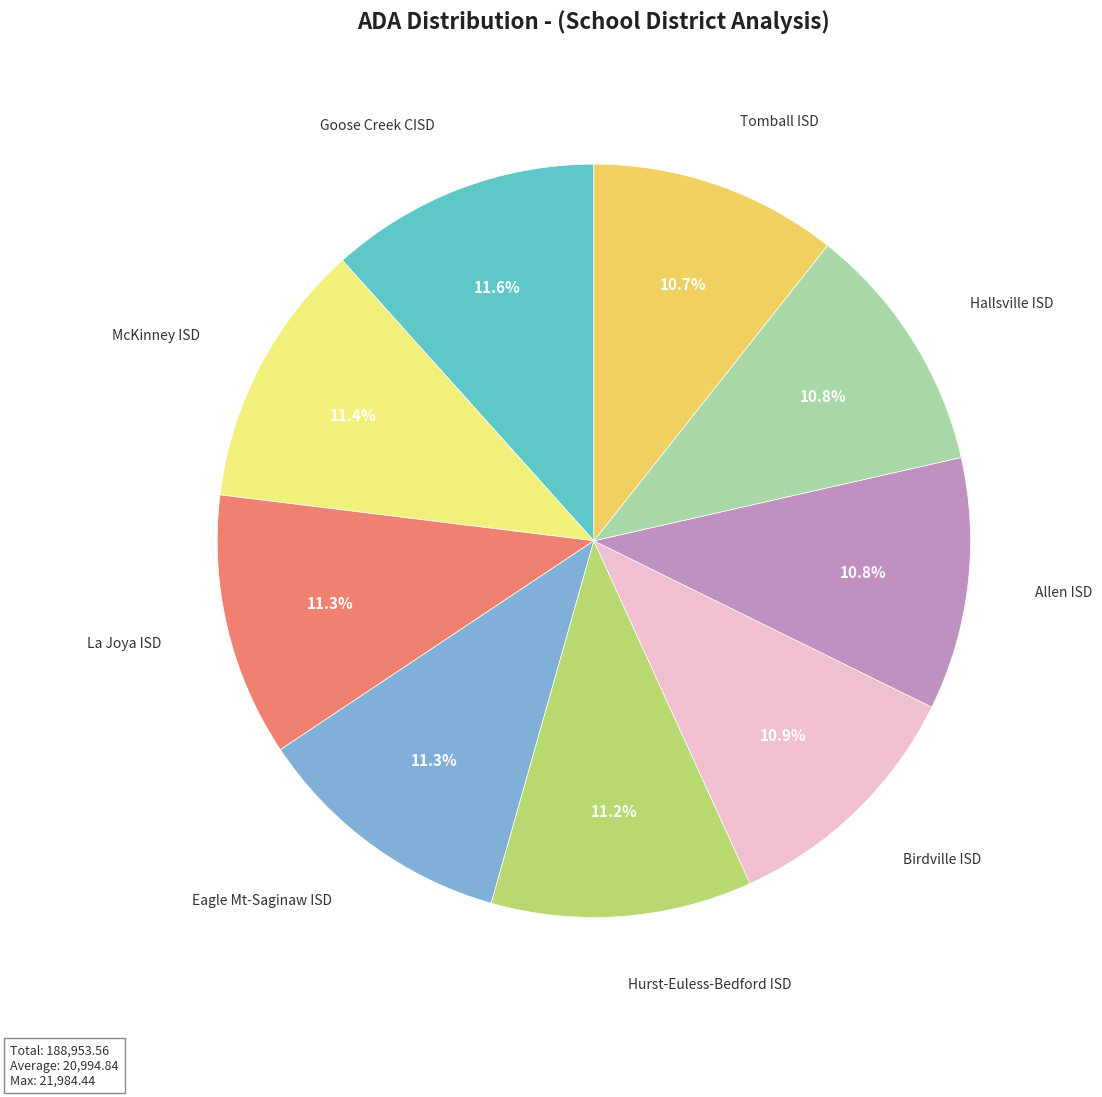

To the nearest percent, what is the average slice percentage?

11%